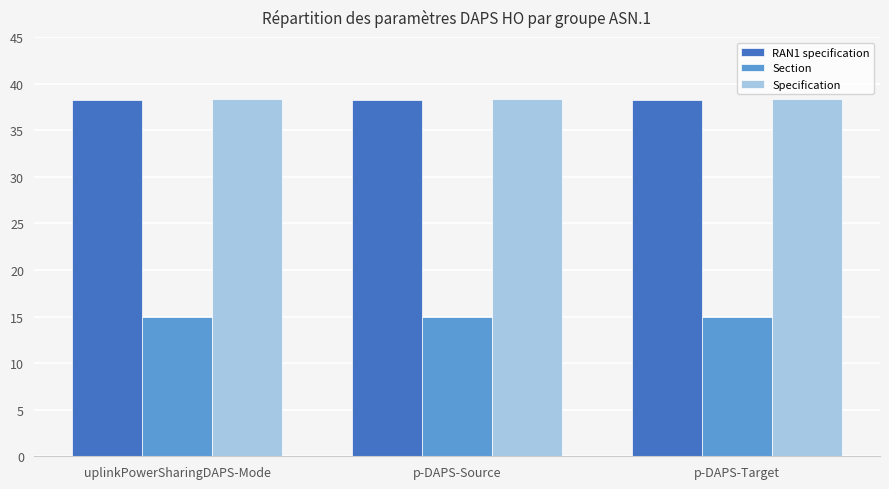

What is the average value of the RAN1 specification series?

38.2